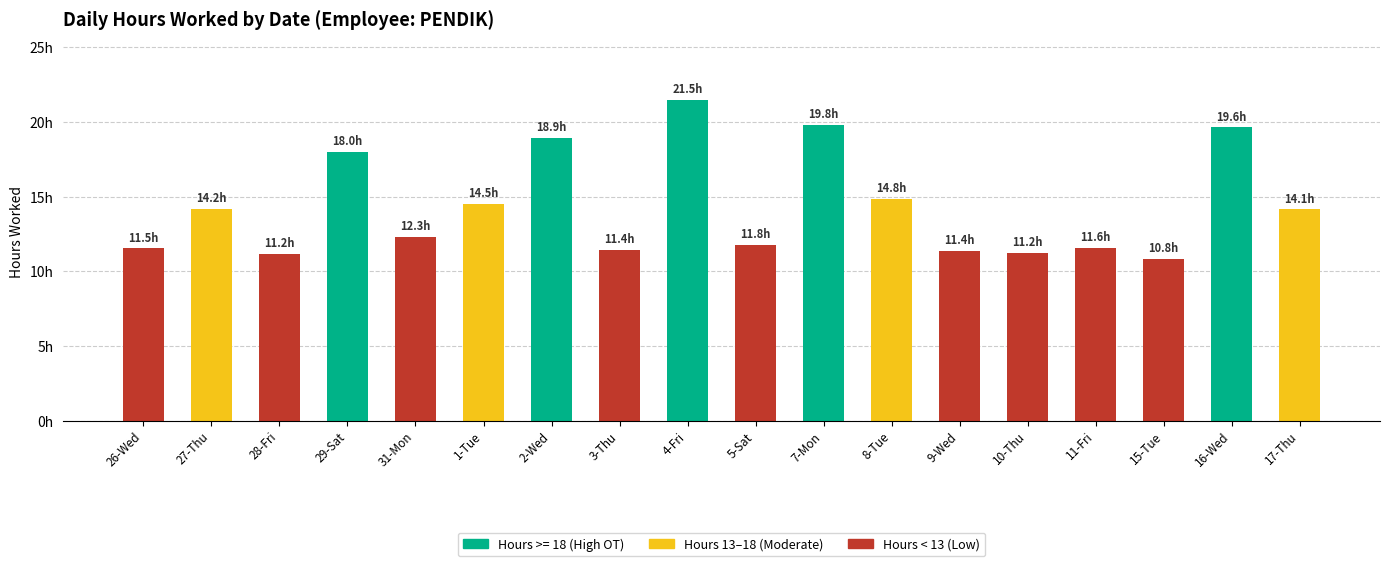

What is the approximate value at 2-Wed?

18.9